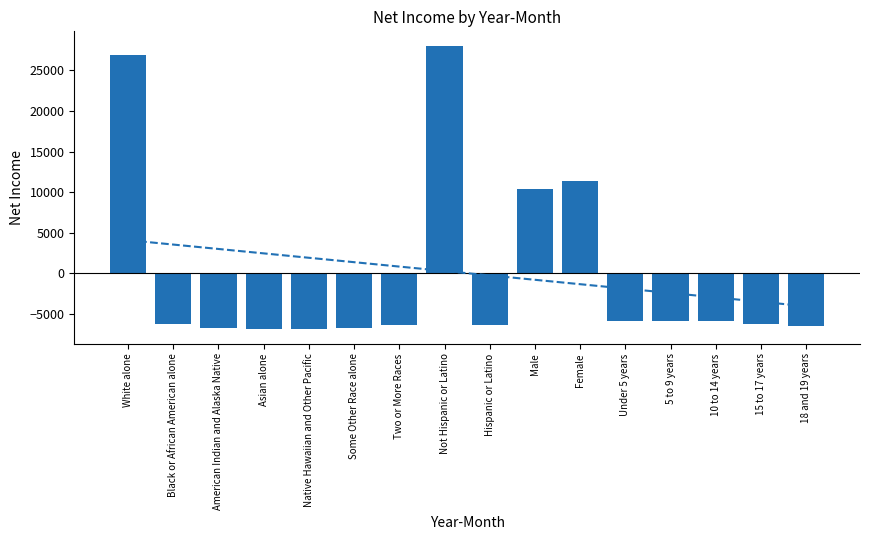

List the series in order of their peak value, highest first.

Cocke County (centered), Trend